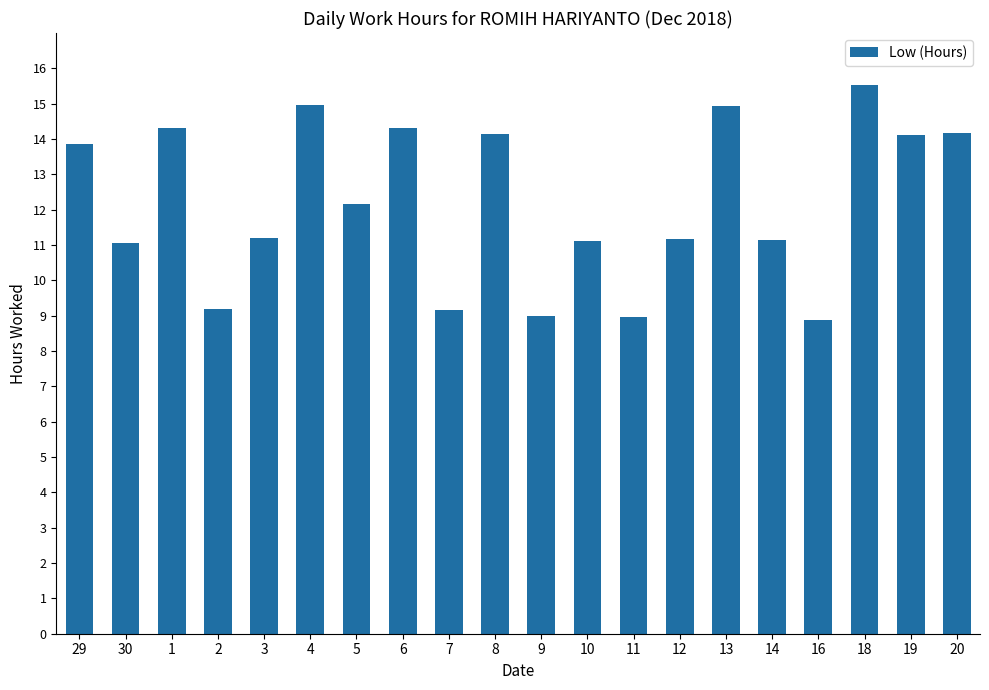

Count the number of categories in the chart.

20